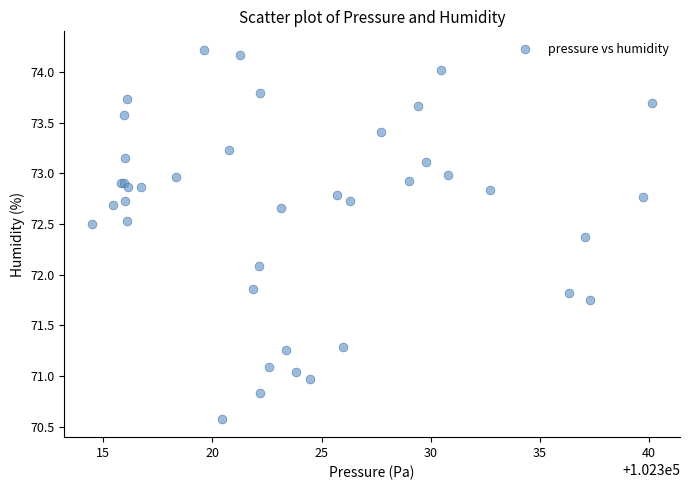

What Y value in the scatter plot is closest to 72?

72.1